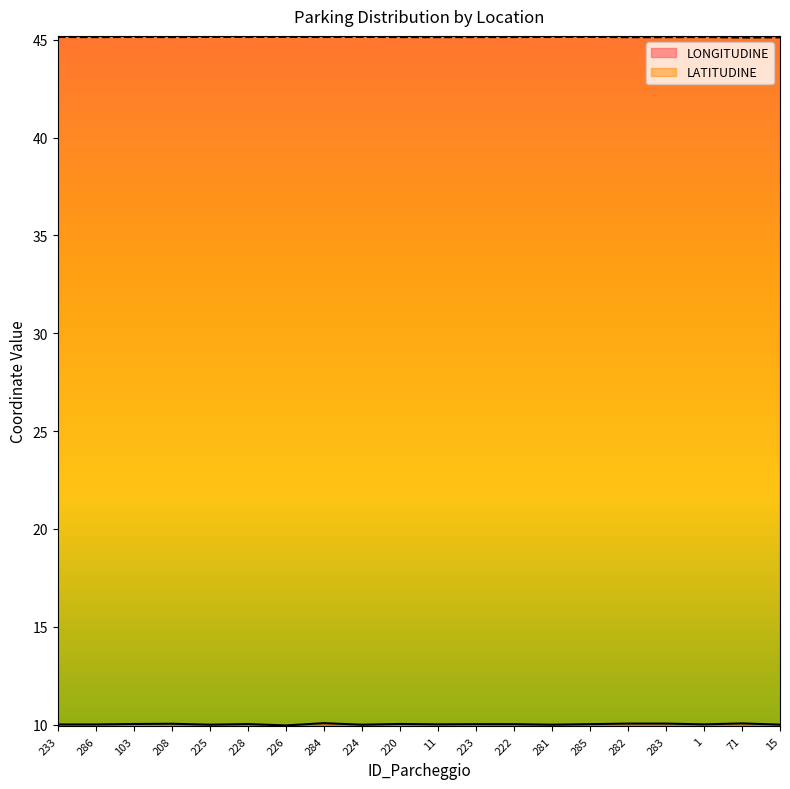

What are all the series names shown in the legend?

LONGITUDINE, LATITUDINE